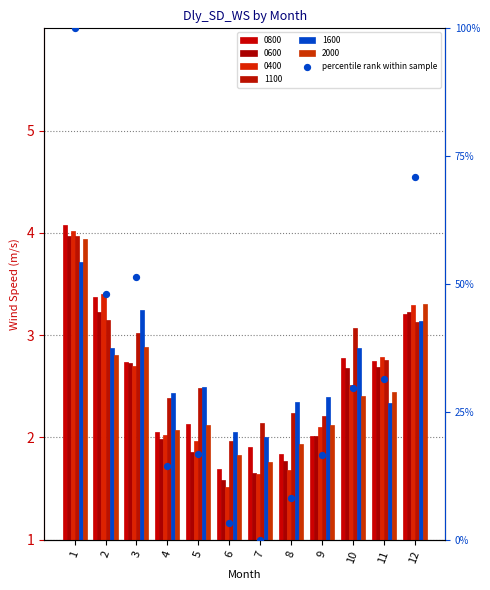

Approximately how many times larger is the value at 2 compared to 6?

14.6